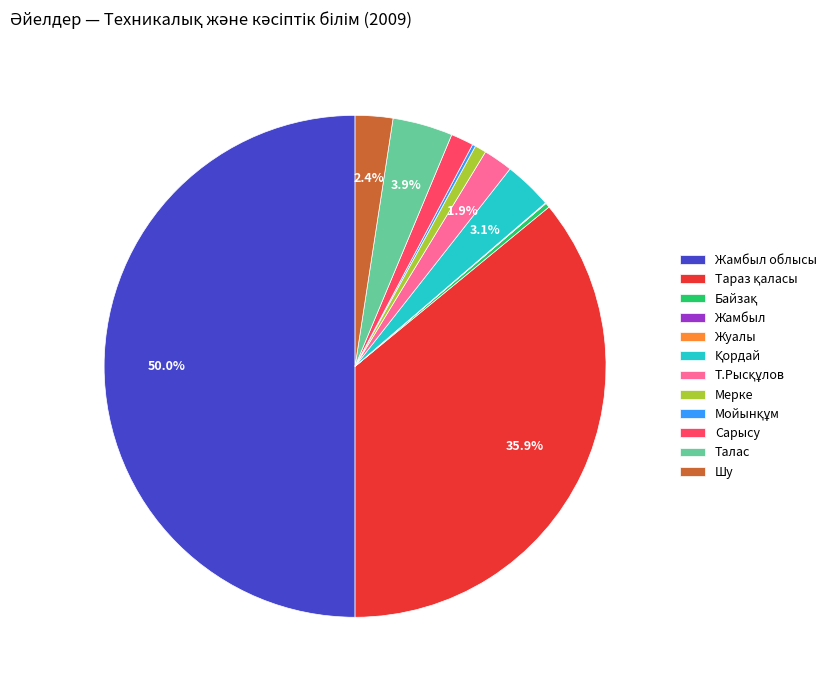

Is Талас the majority of the pie?

No